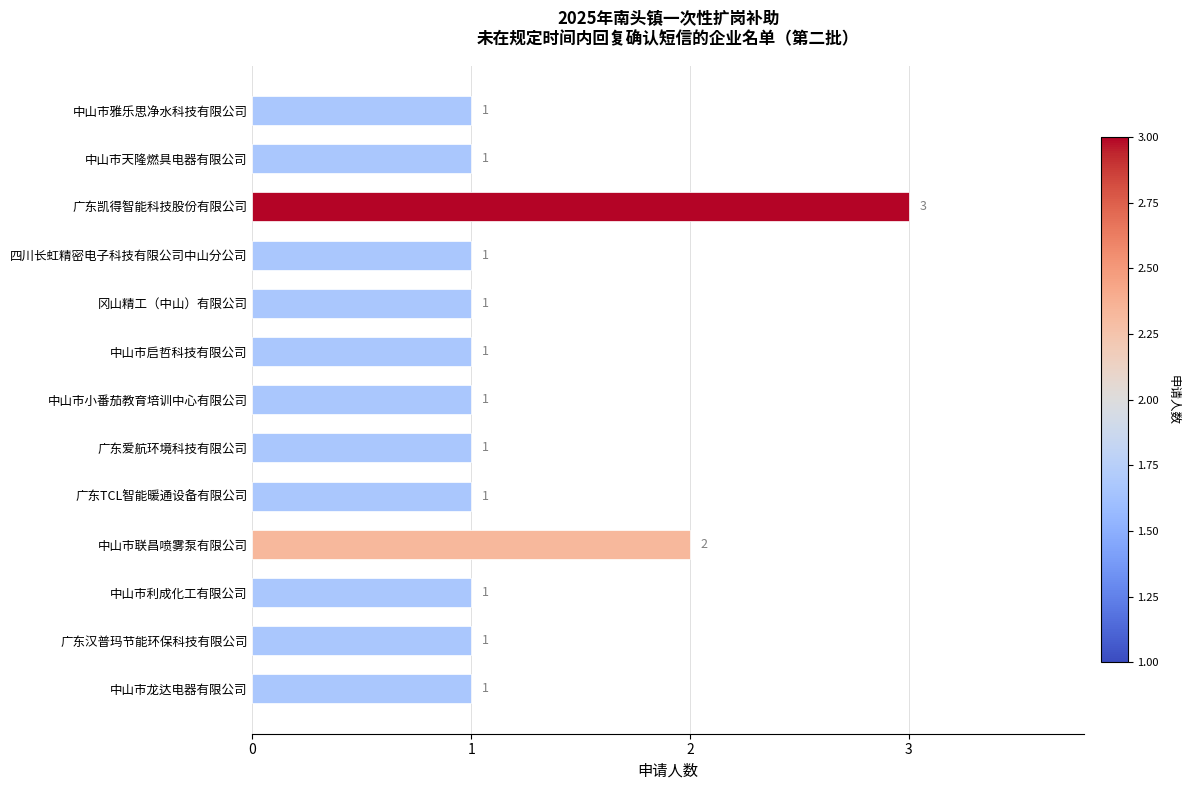

Reading bottom to top, transcribe all the data shown in this chart.

中山市龙达电器有限公司=1	广东汉普玛节能环保科技有限公司=1	中山市利成化工有限公司=1	中山市联昌喷雾泵有限公司=2	广东TCL智能暖通设备有限公司=1	广东爱航环境科技有限公司=1	中山市小番茄教育培训中心有限公司=1	中山市启哲科技有限公司=1	冈山精工（中山）有限公司=1	四川长虹精密电子科技有限公司中山分公司=1	广东凯得智能科技股份有限公司=3	中山市天隆燃具电器有限公司=1	中山市雅乐思净水科技有限公司=1